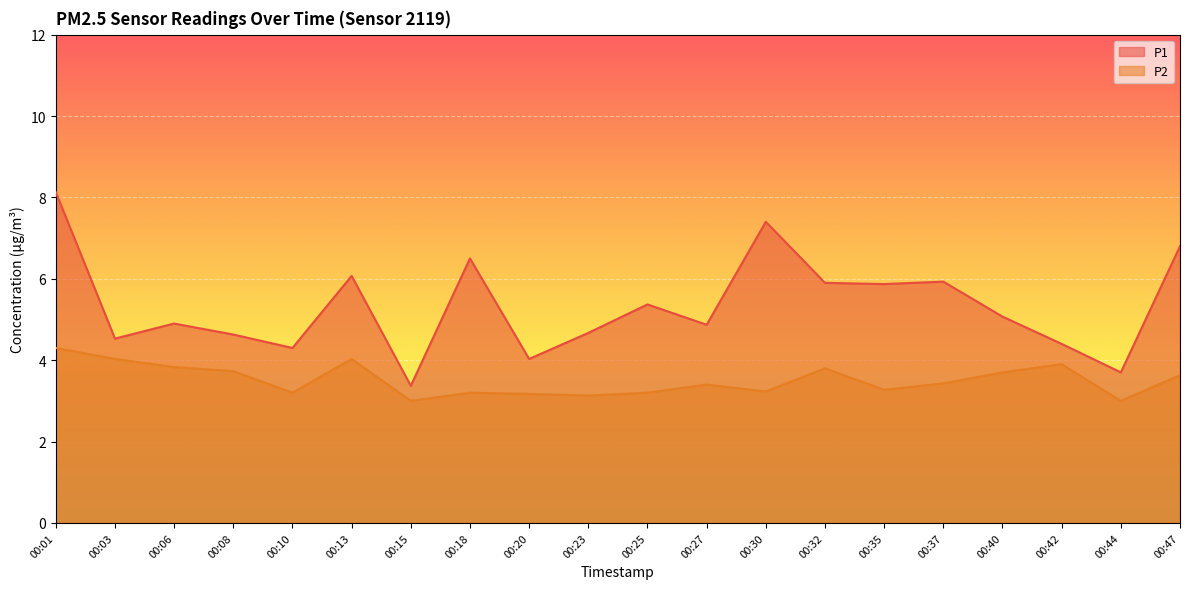

The P2 series shows 1.9 at 00:06. True or false?

False